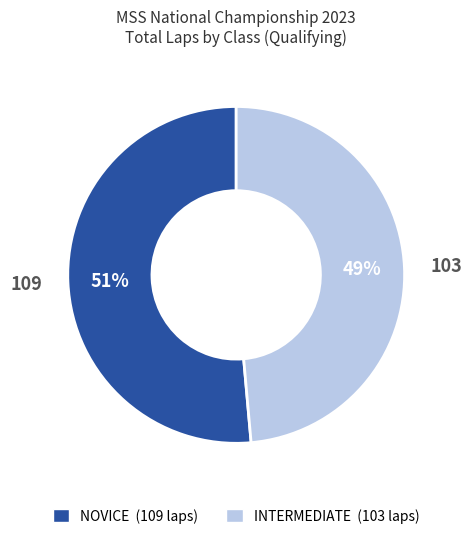

Does any single category account for the majority?

Yes